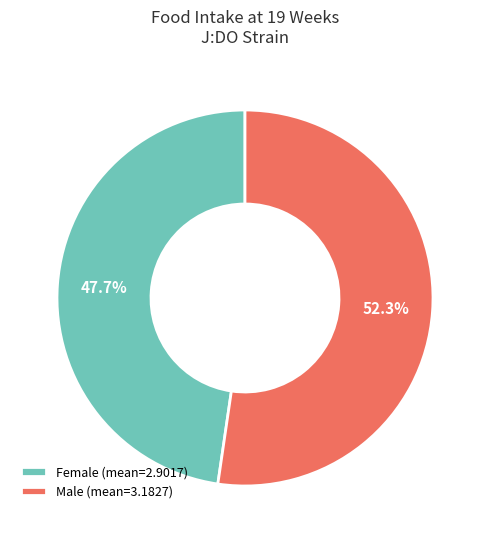

How many slices are in this pie chart?

2